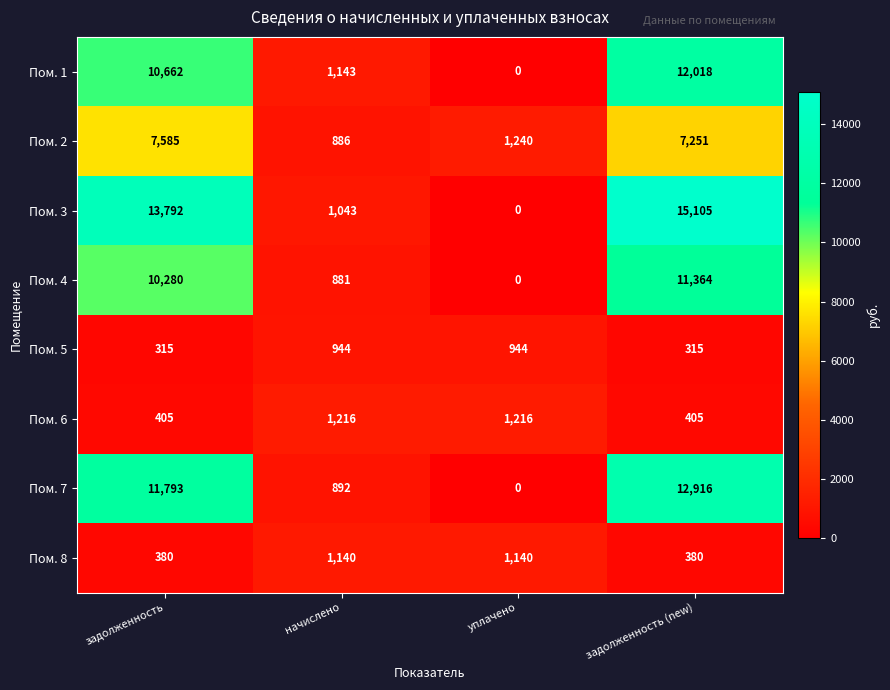

What is the sum of the Пом. 1 values at уплачено and начислено?

1143